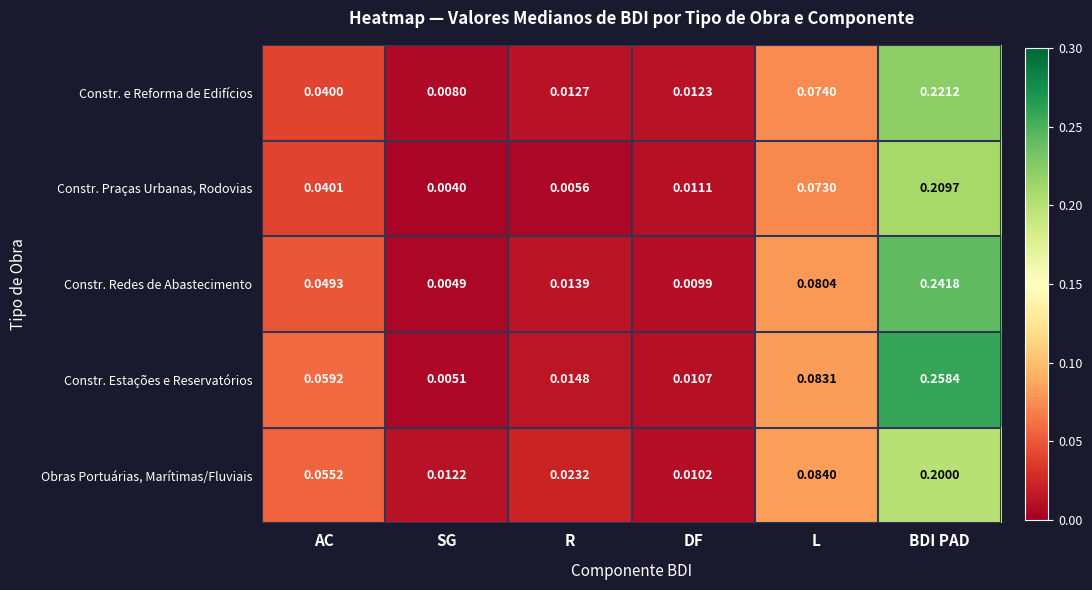

At which label does Constr. Redes de Abastecimento reach its peak?

BDI PAD